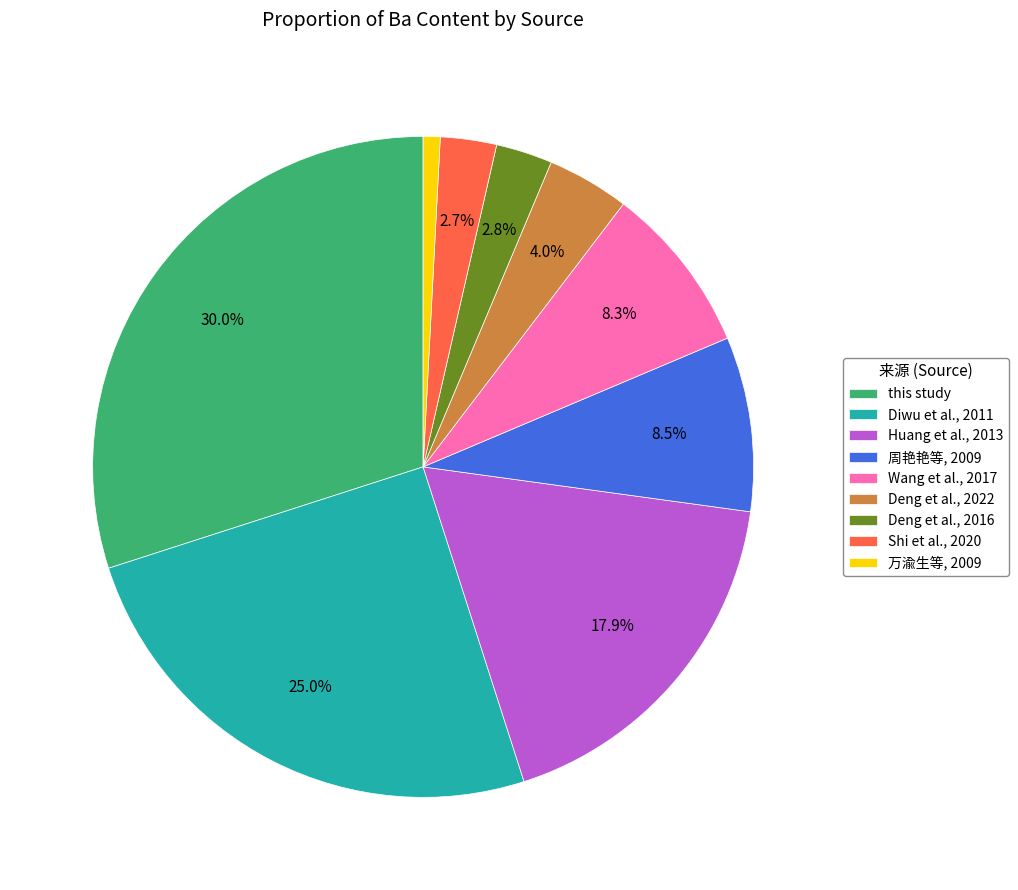

Does any single category account for the majority?

No